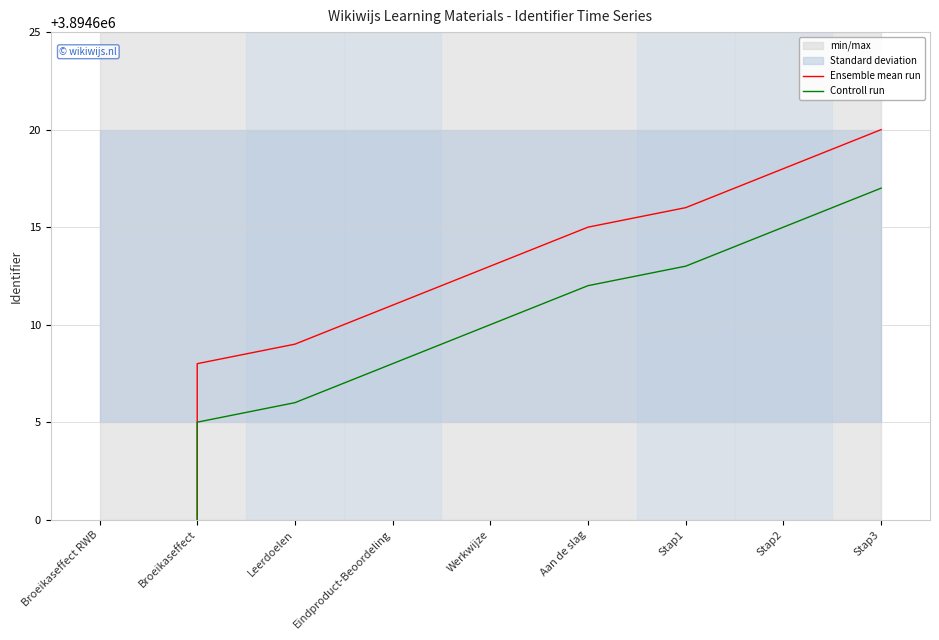

True or false: Controll run and Ensemble mean run cross at least once.

False